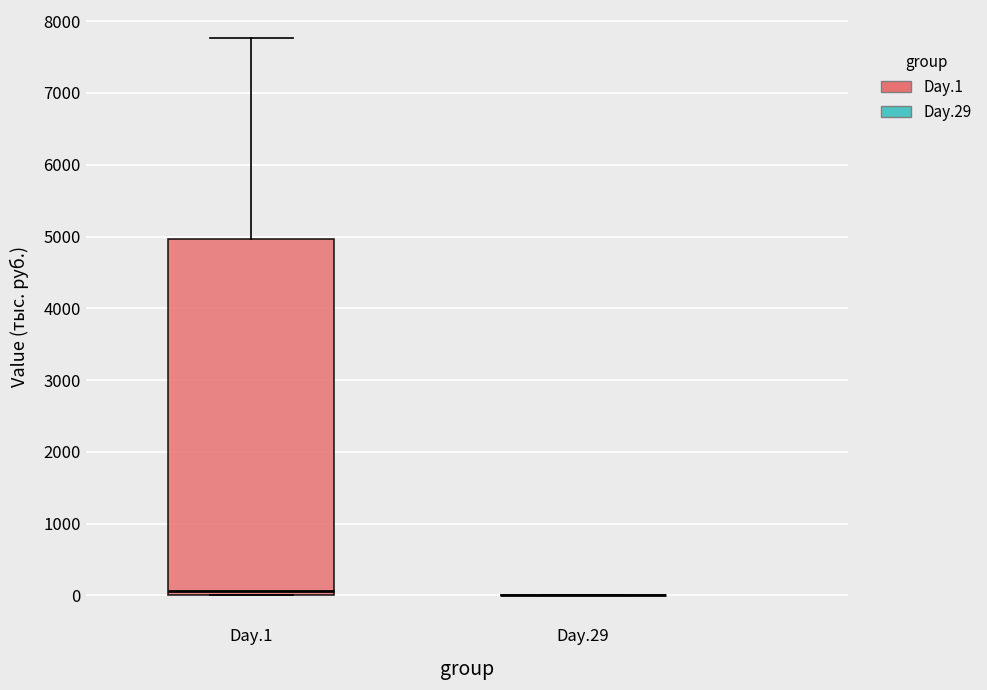

Comparing the boxes themselves (not the whiskers), which one is the tallest?

Day.1